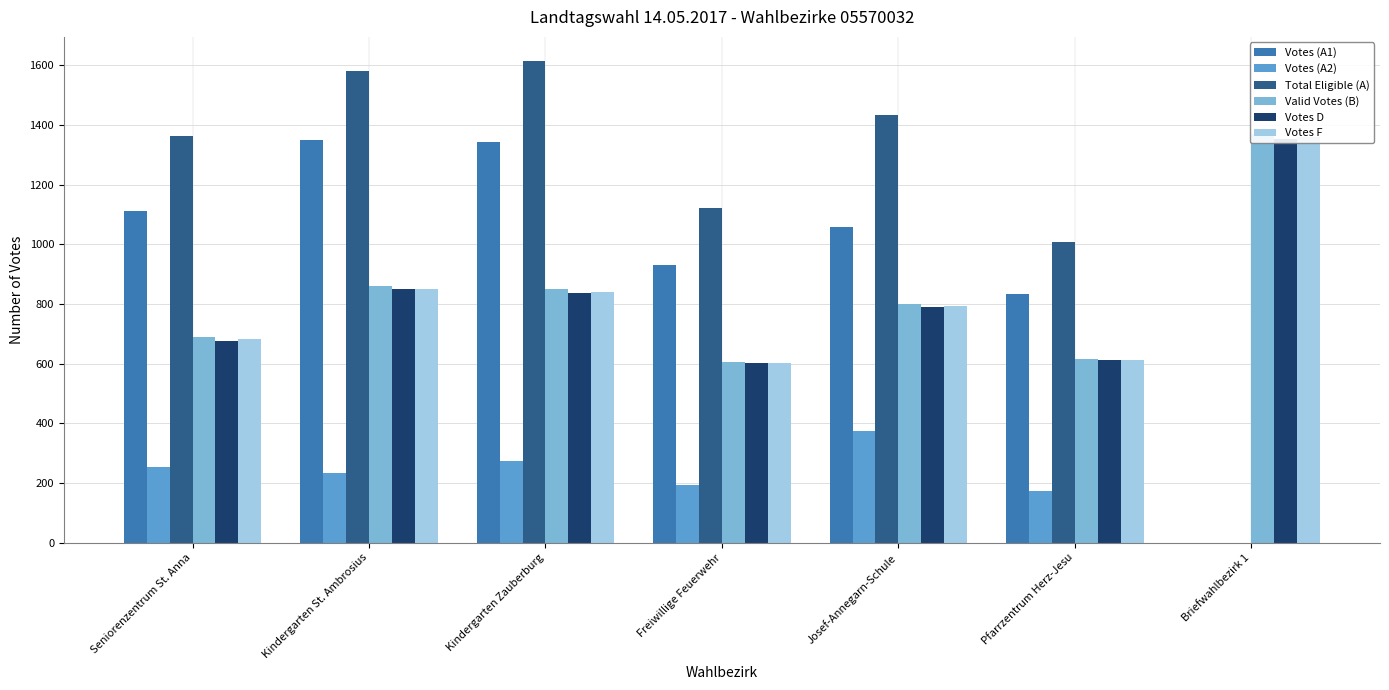

What is the average value of the Valid Votes (B) series?

828